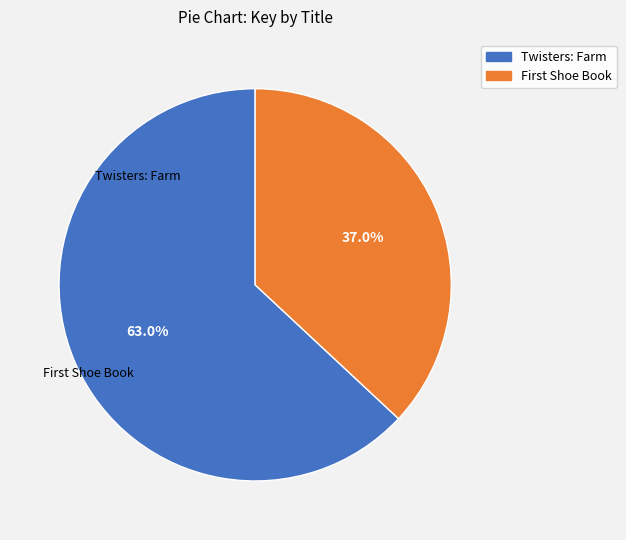

Is Twisters: Farm the majority of the pie?

Yes